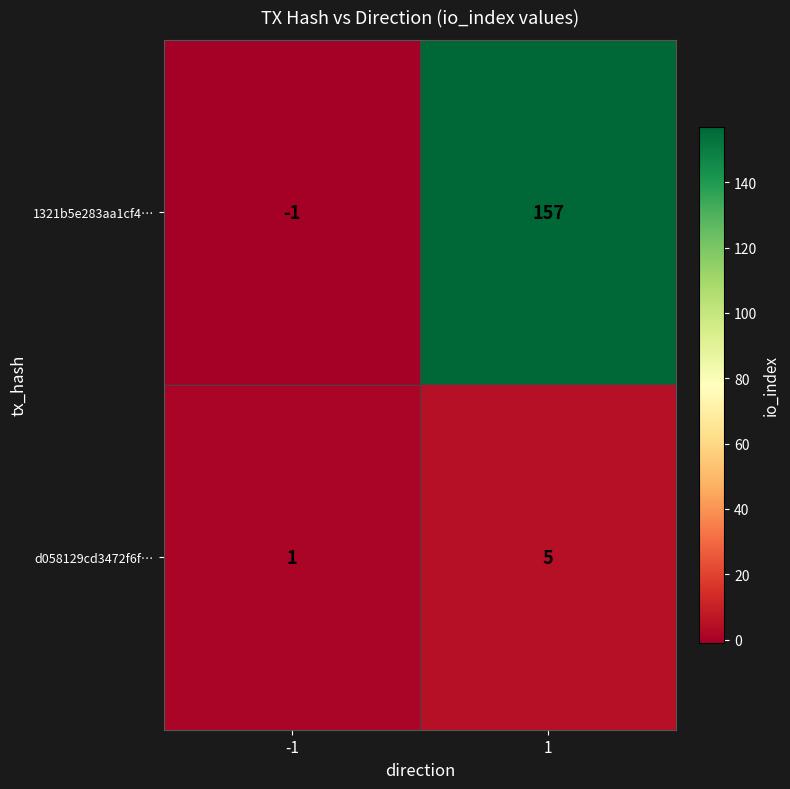

Reading left to right, list all the values displayed in this chart.

1321b5e283aa1cf4…: -1	157
d058129cd3472f6f…: 1	5